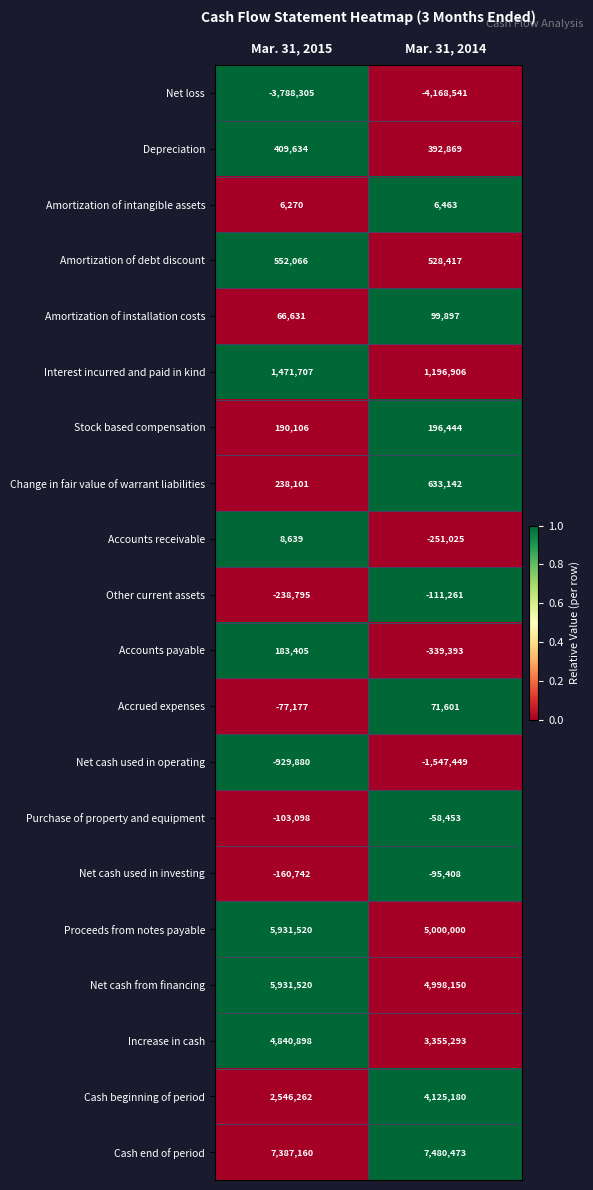

The value of Interest incurred and paid in kind at Mar. 31, 2015 is 728493. True or false?

False